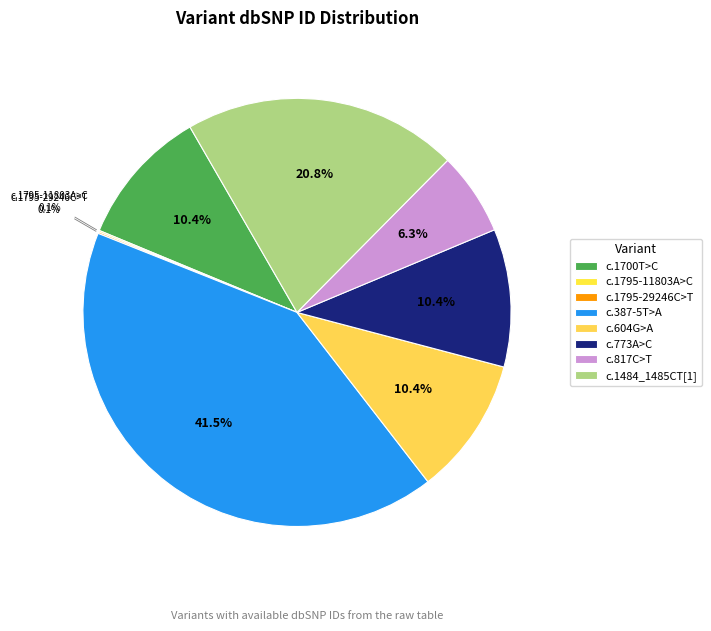

Does any single category account for the majority?

No